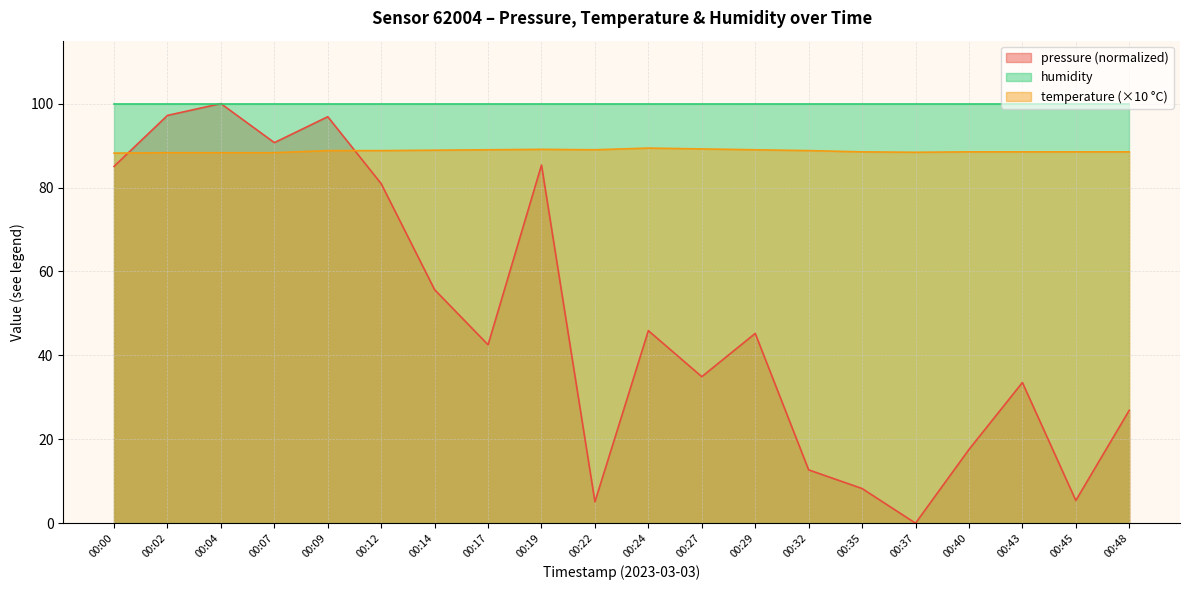

At how many categories does at least one series exceed 27?

20